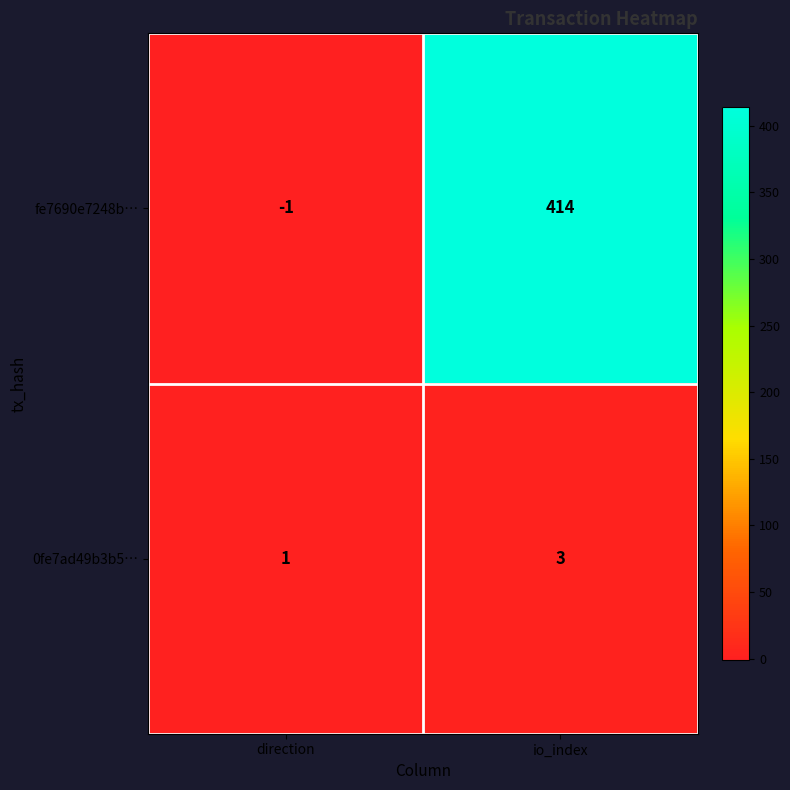

Which series has the largest total across all categories?

fe7690e7248b…